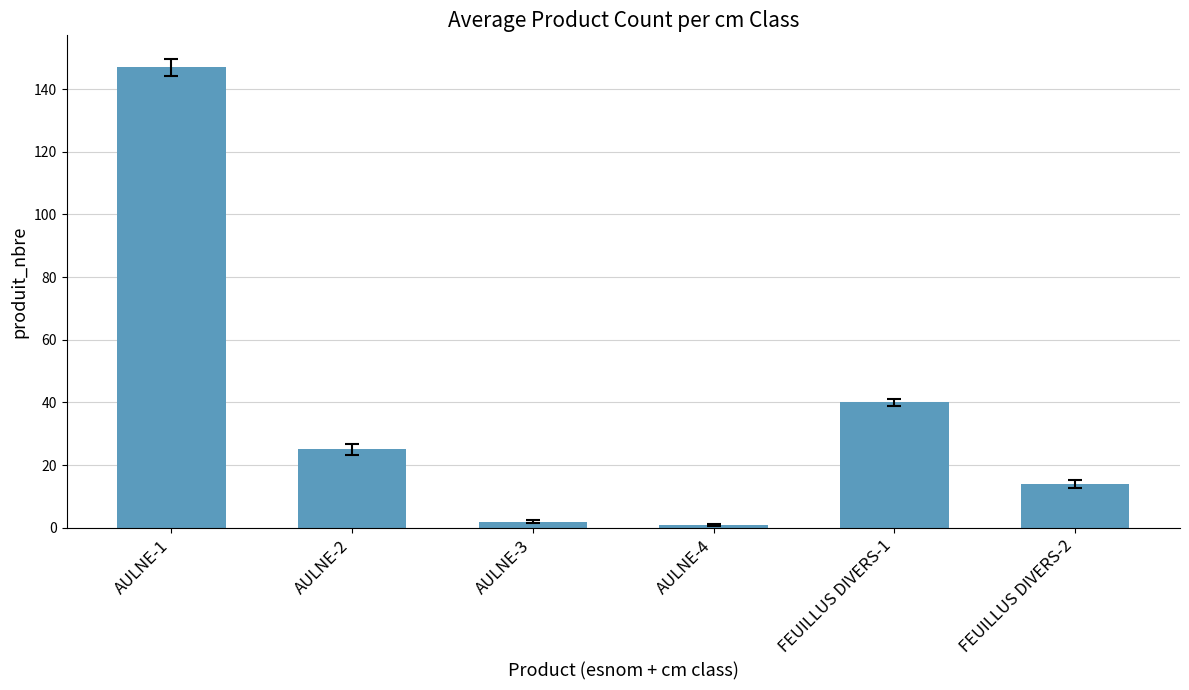

Approximately how many times larger is the value at FEUILLUS DIVERS-1 compared to AULNE-2?

1.6